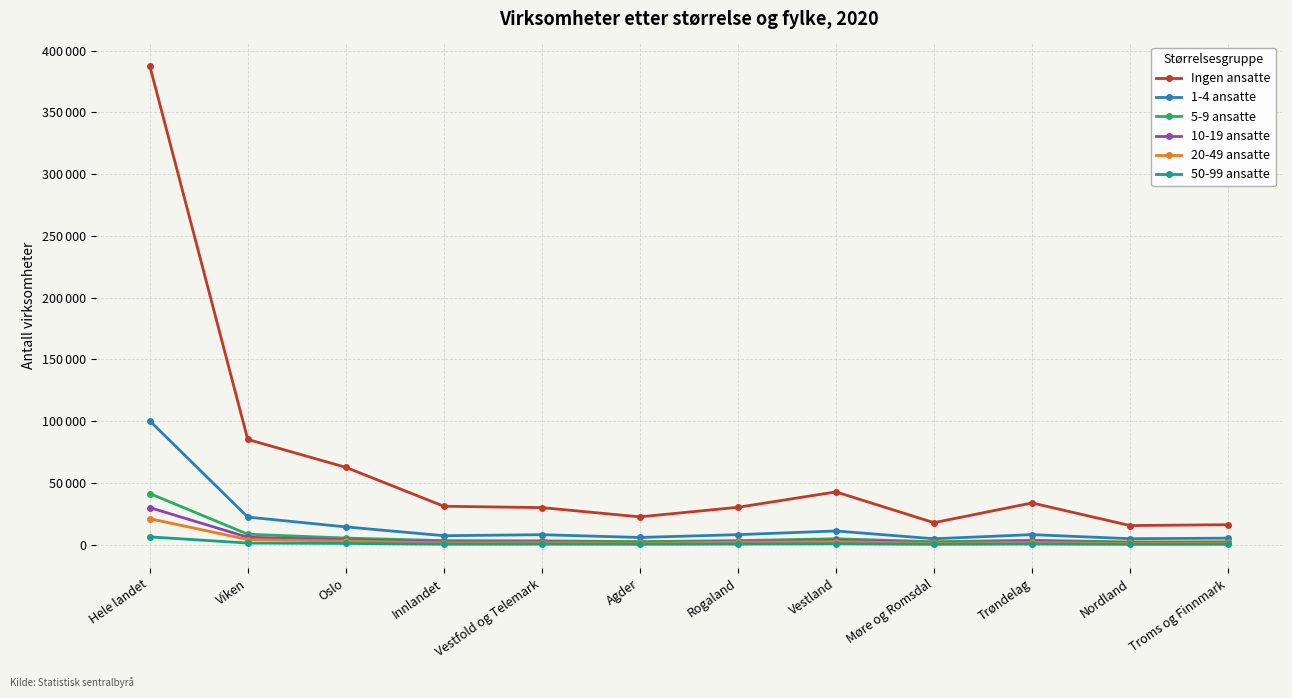

Where is the first local maximum for 10-19 ansatte?

Vestfold og Telemark